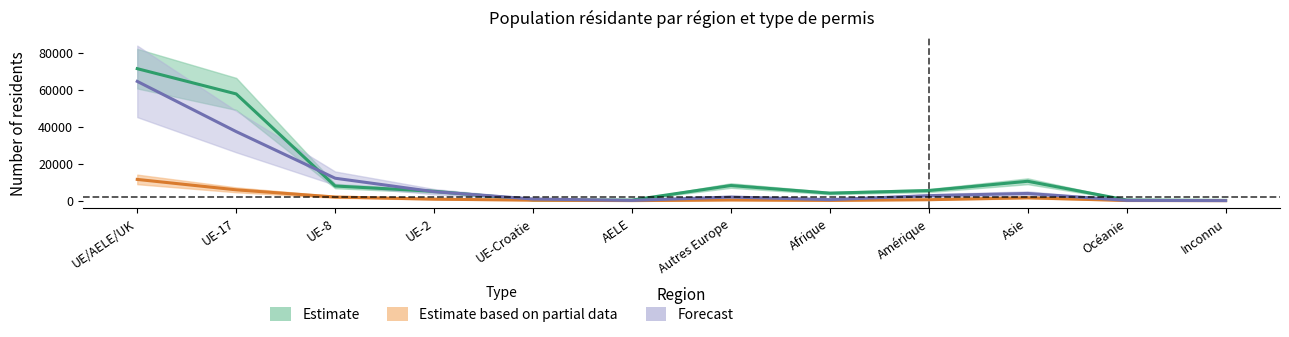

What is the average value of the Permis de courte durée (L) Total series?

1918